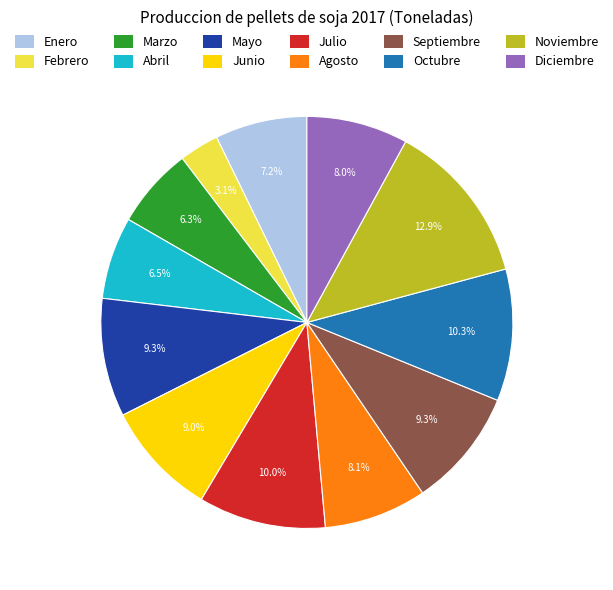

To the nearest percent, what is the difference between the largest and smallest slice percentages?

10%